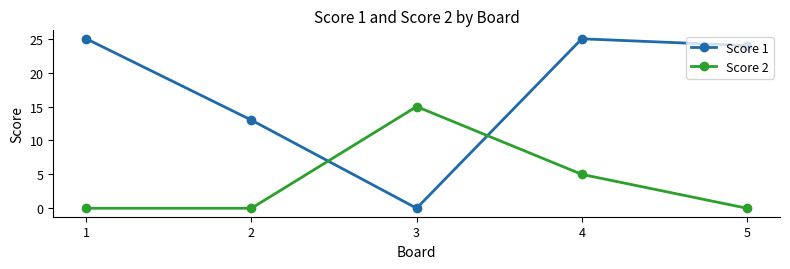

Rank the series by their maximum value, from highest to lowest.

Score 1, Score 2